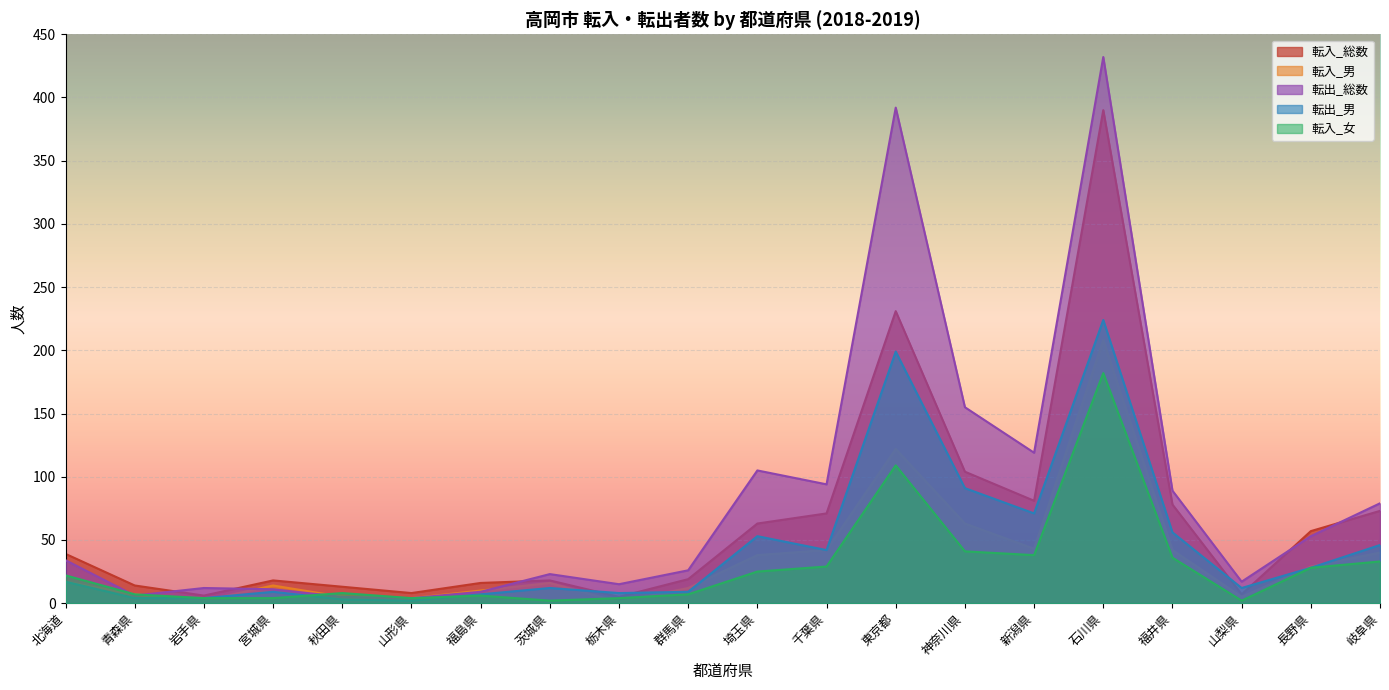

Count the number of categories in the chart.

20